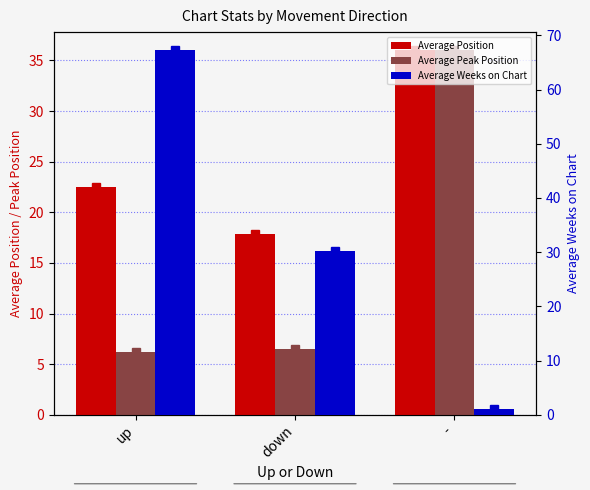

How many series are shown in this chart?

3